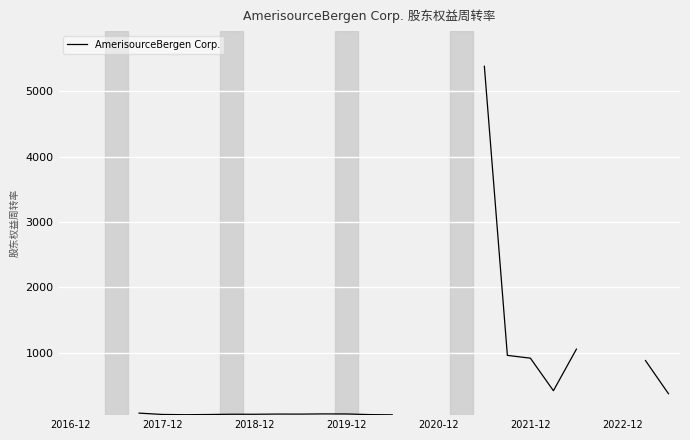

How many lines are shown in the chart?

1